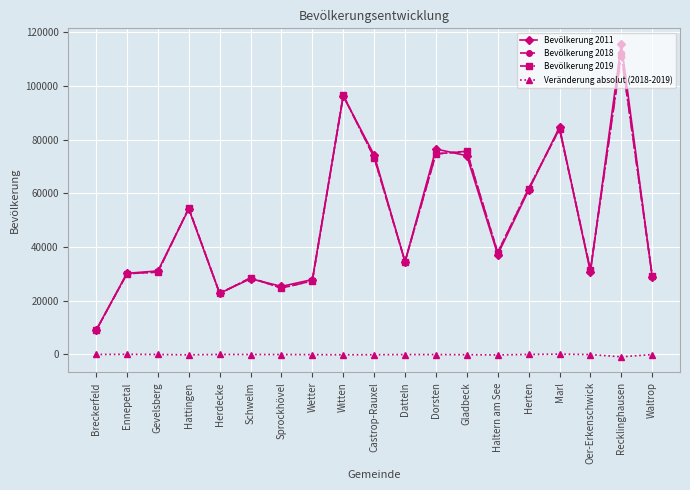

At how many categories does at least one series exceed 88999?

2